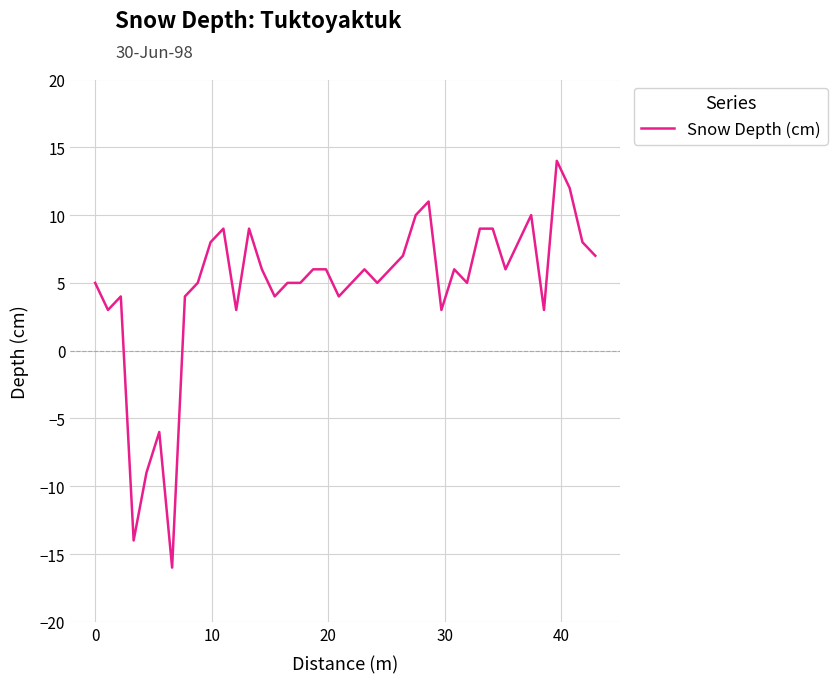

Count the number of categories in the chart.

40